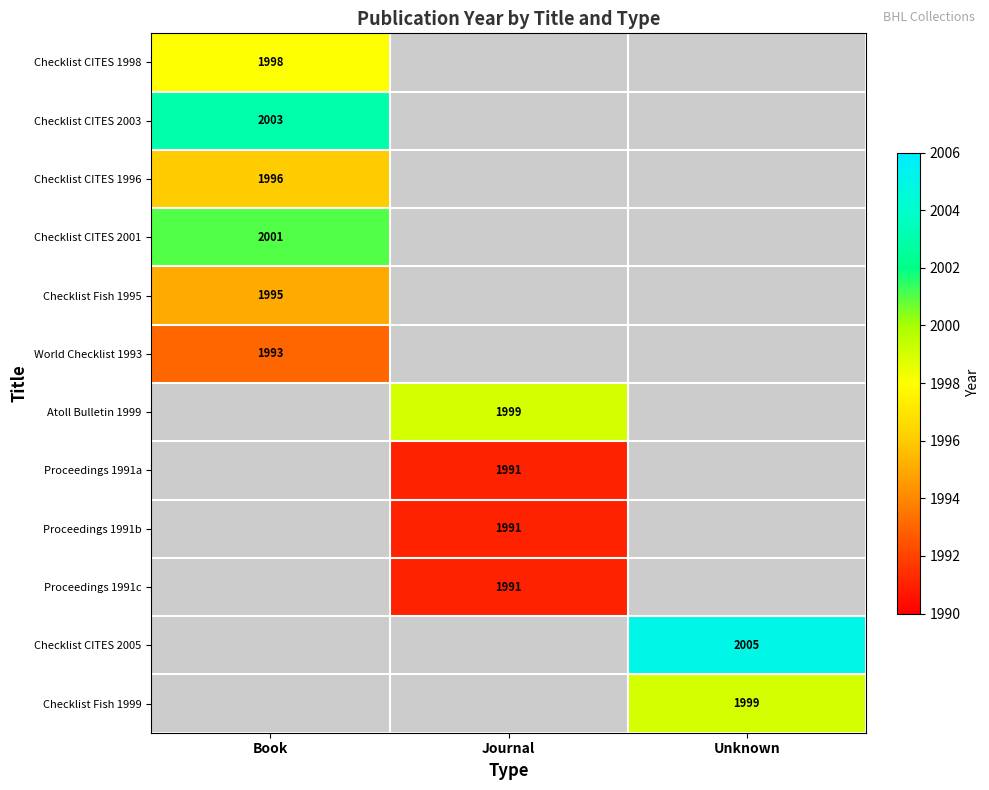

Is it true that Proceedings 1991b equals 633 at Journal?

False